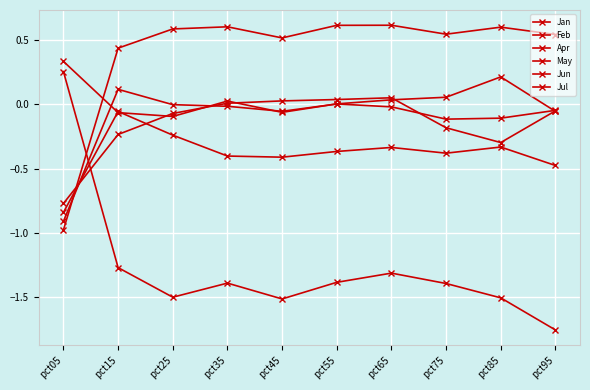

Which category has the highest value in the Jun series?

pct65